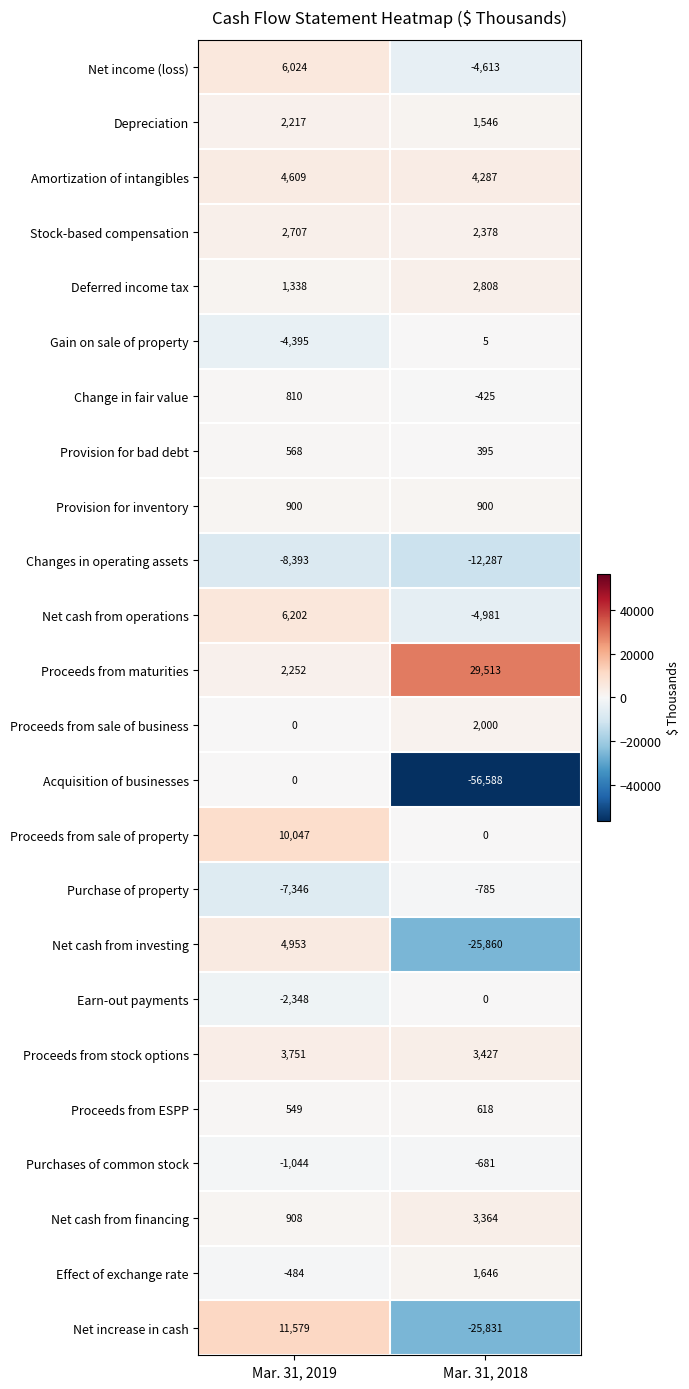

How many data points does each series have?

2